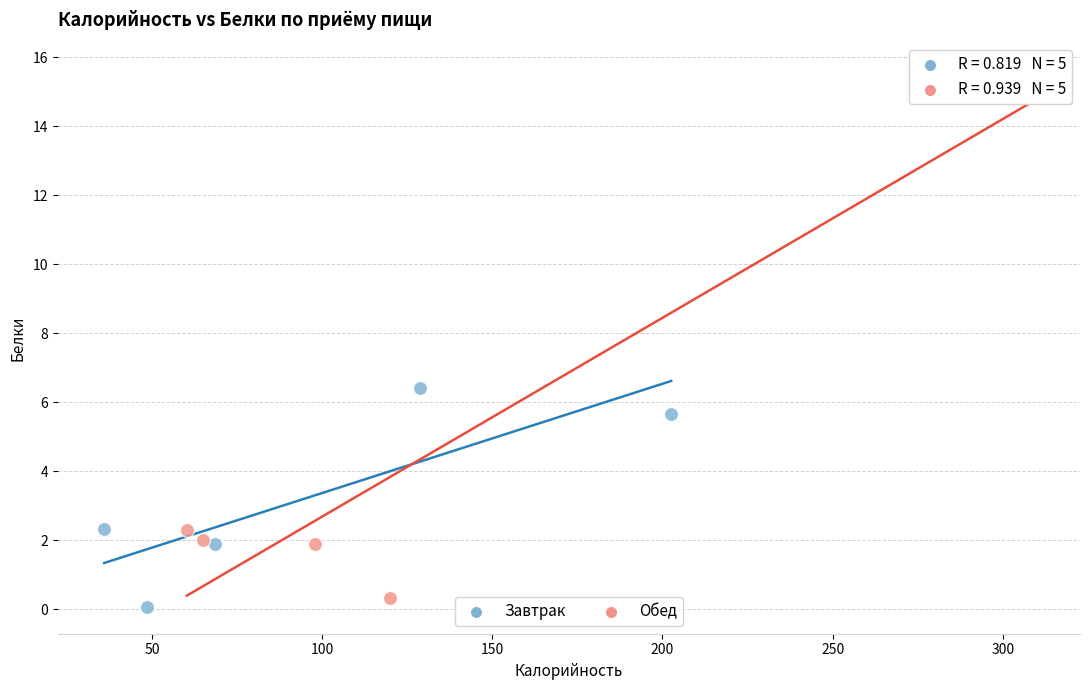

Which series contains the highest Y value?

Обед